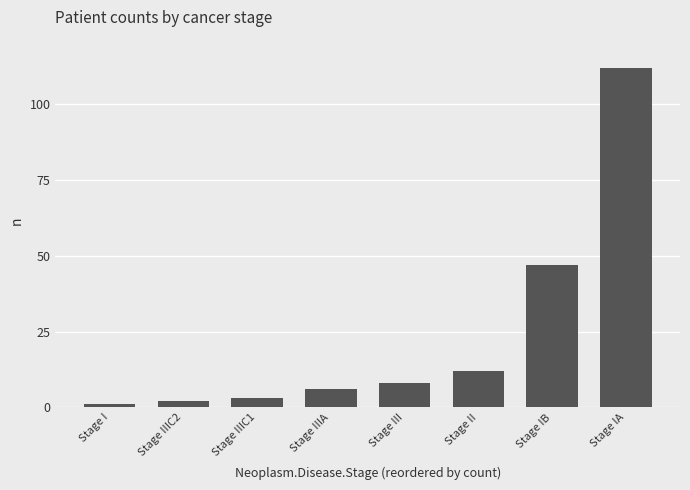

What is the change in value from Stage IIIC1 to Stage II?

+9